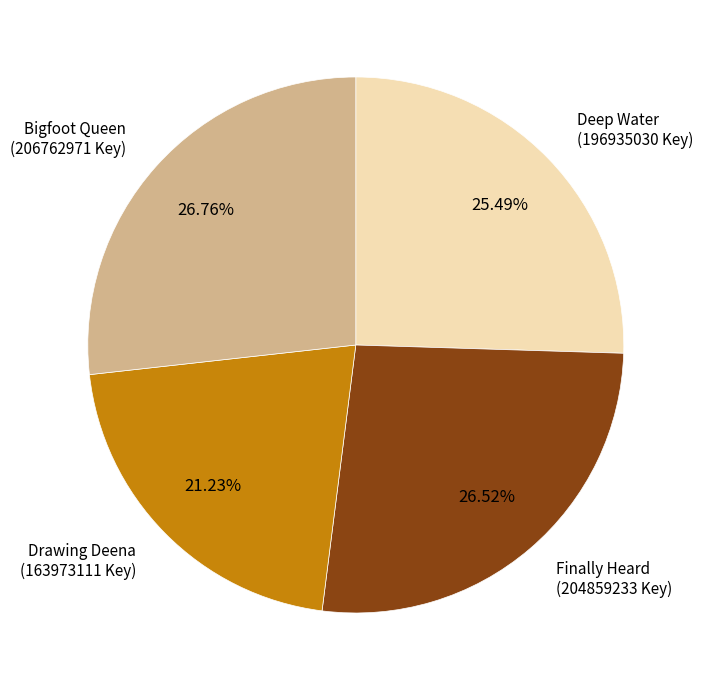

Between Deep Water and Finally Heard, which is larger?

Finally Heard